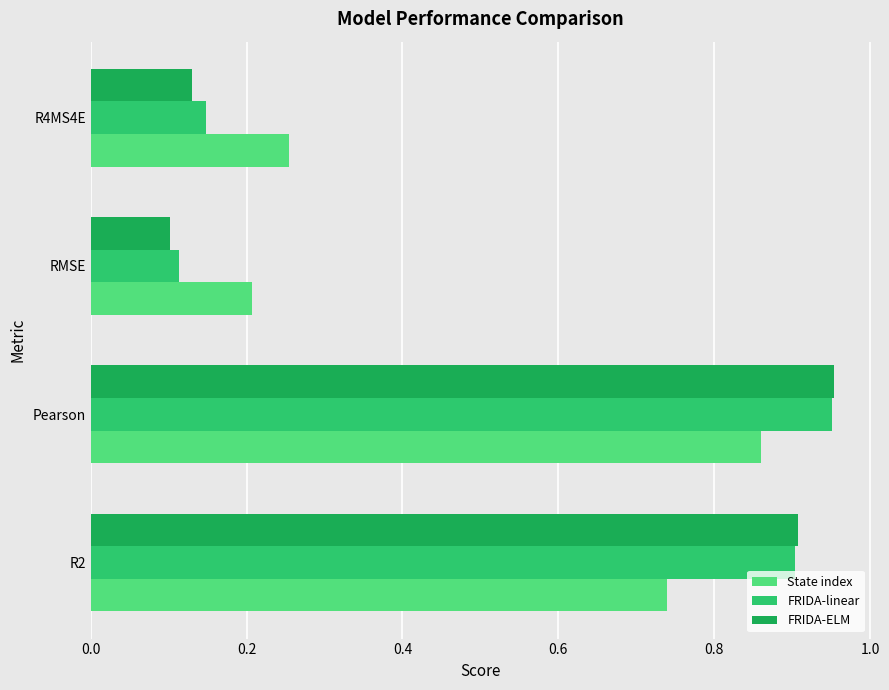

Which category has the highest value across all series?

Pearson